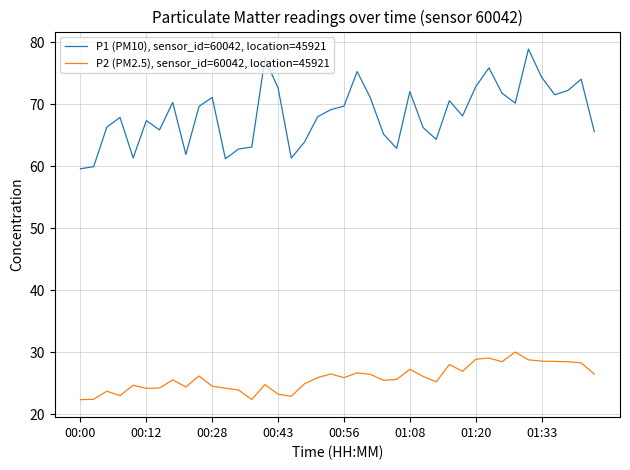

At how many categories does at least one series exceed 77?

2